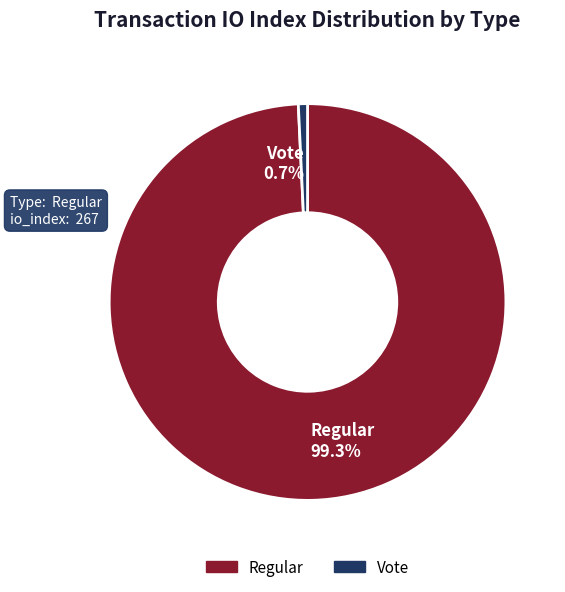

To the nearest percent, what percentage of the pie is Regular?

99%